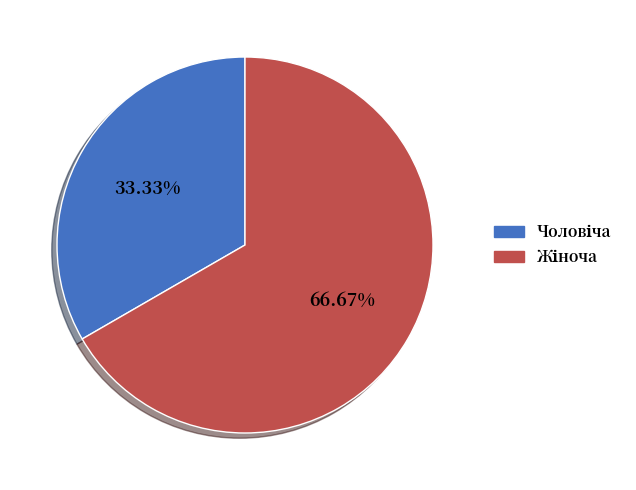

Does any single category account for the majority?

Yes